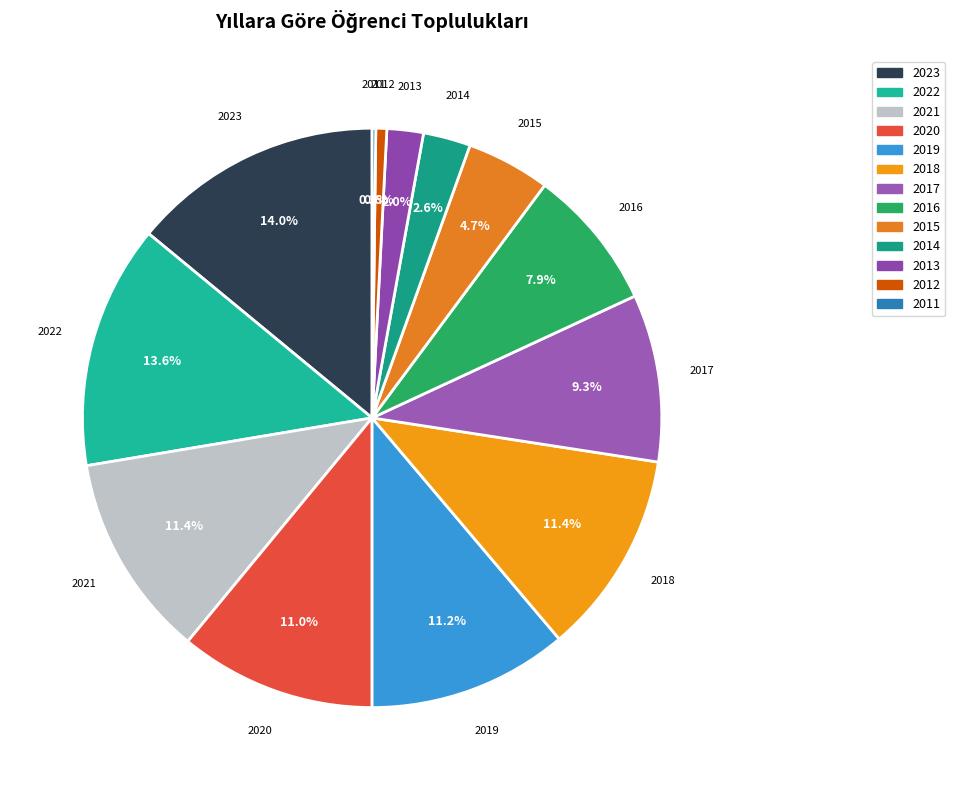

Does 2022 account for over 50% of the chart?

No